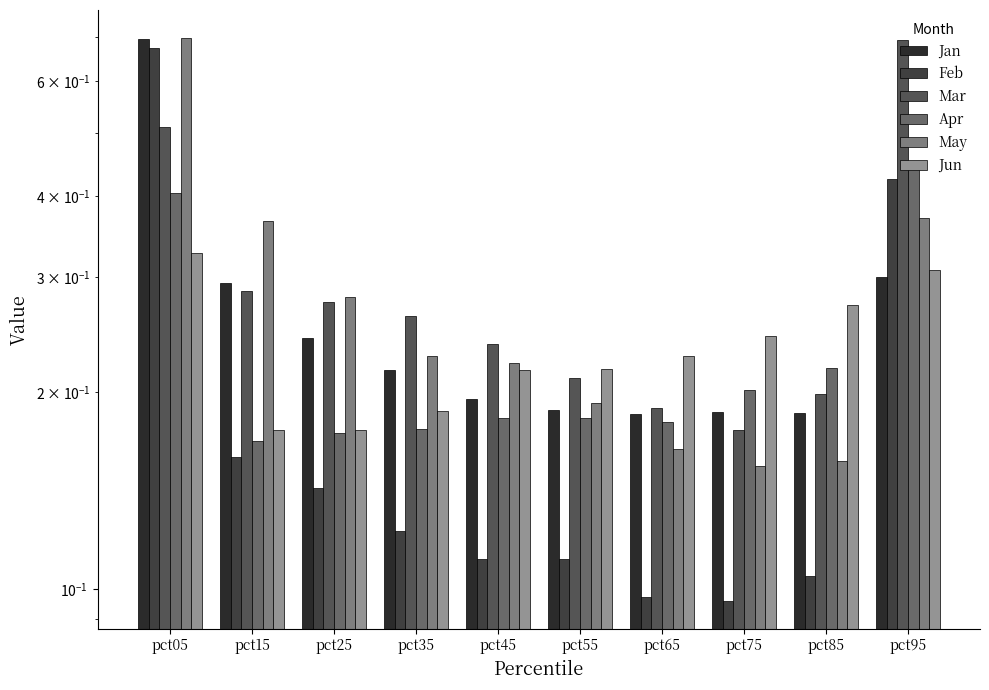

What is the value of the Mar bar at the 6th from the left?

0.2